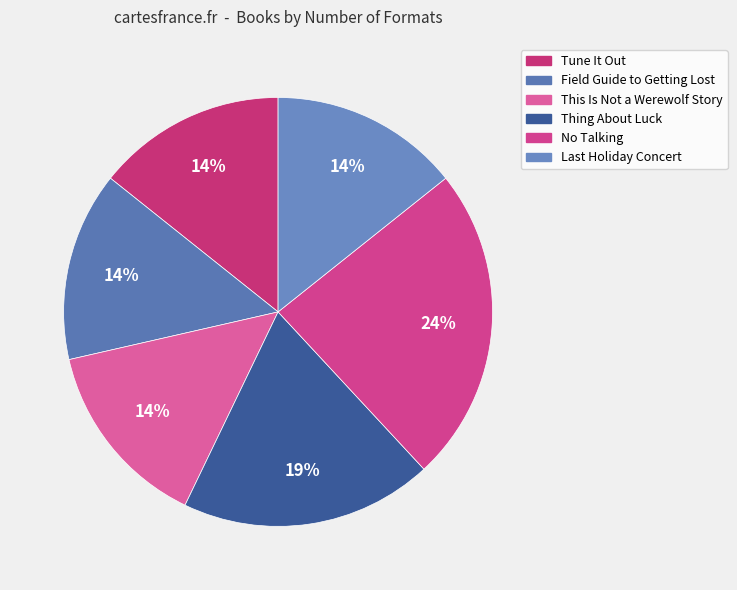

Rank the categories by value from highest to lowest.

No Talking, Thing About Luck, Tune It Out, Field Guide to Getting Lost, This Is Not a Werewolf Story, Last Holiday Concert